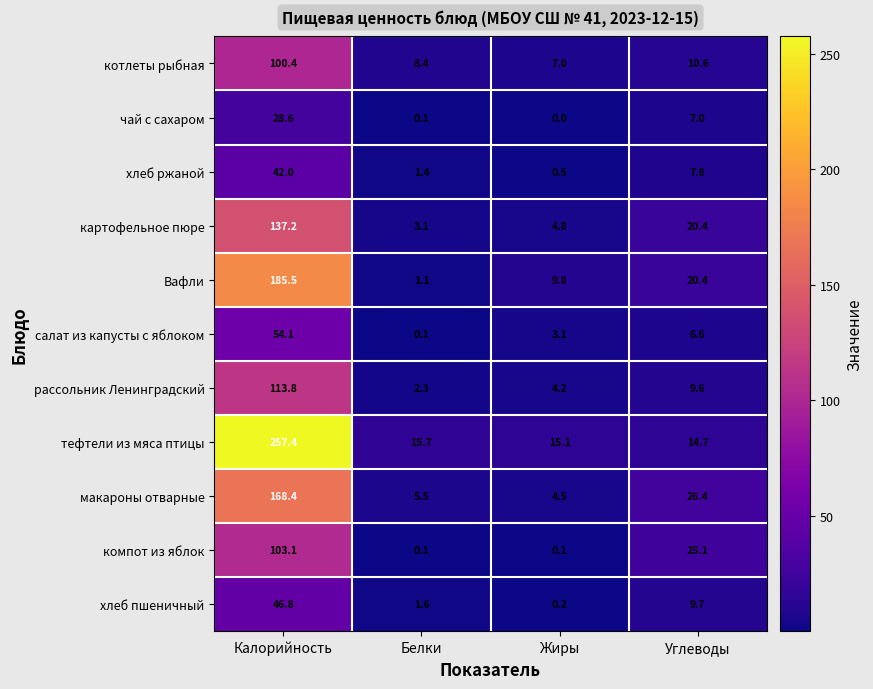

Rank the series at Жиры from highest to lowest value.

тефтели из мяса птицы, Вафли, котлеты рыбная, картофельное пюре, макароны отварные, рассольник Ленинградский, салат из капусты с яблоком, хлеб ржаной, хлеб пшеничный, компот из яблок, чай с сахаром